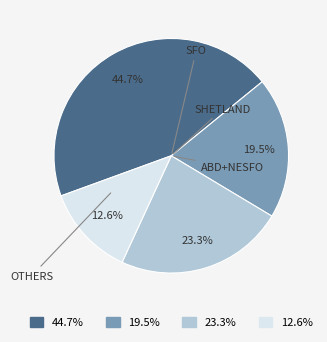

Does any single category account for the majority?

No